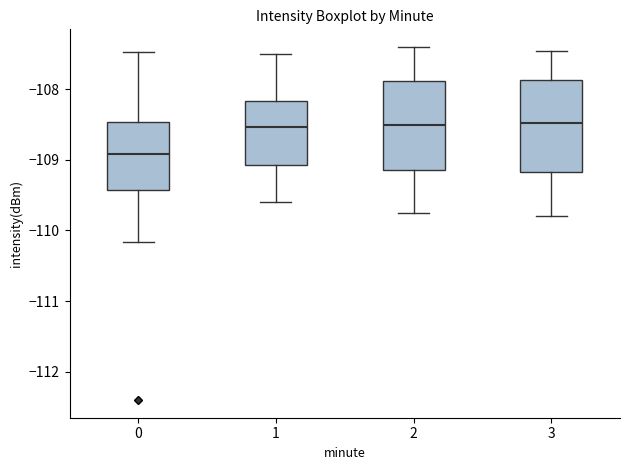

Reading left to right, read every box against the y-axis: the position of its median line, the range the box covers, and the ends of its whiskers. The values are not printed on the chart, so give them approximately, as read against the axis.

0: median -108.9, box -109.4 to -108.5, whiskers -110.2 to -107.5
1: median -108.5, box -109.1 to -108.2, whiskers -109.6 to -107.5
2: median -108.5, box -109.1 to -107.9, whiskers -109.7 to -107.4
3: median -108.5, box -109.2 to -107.9, whiskers -109.8 to -107.4